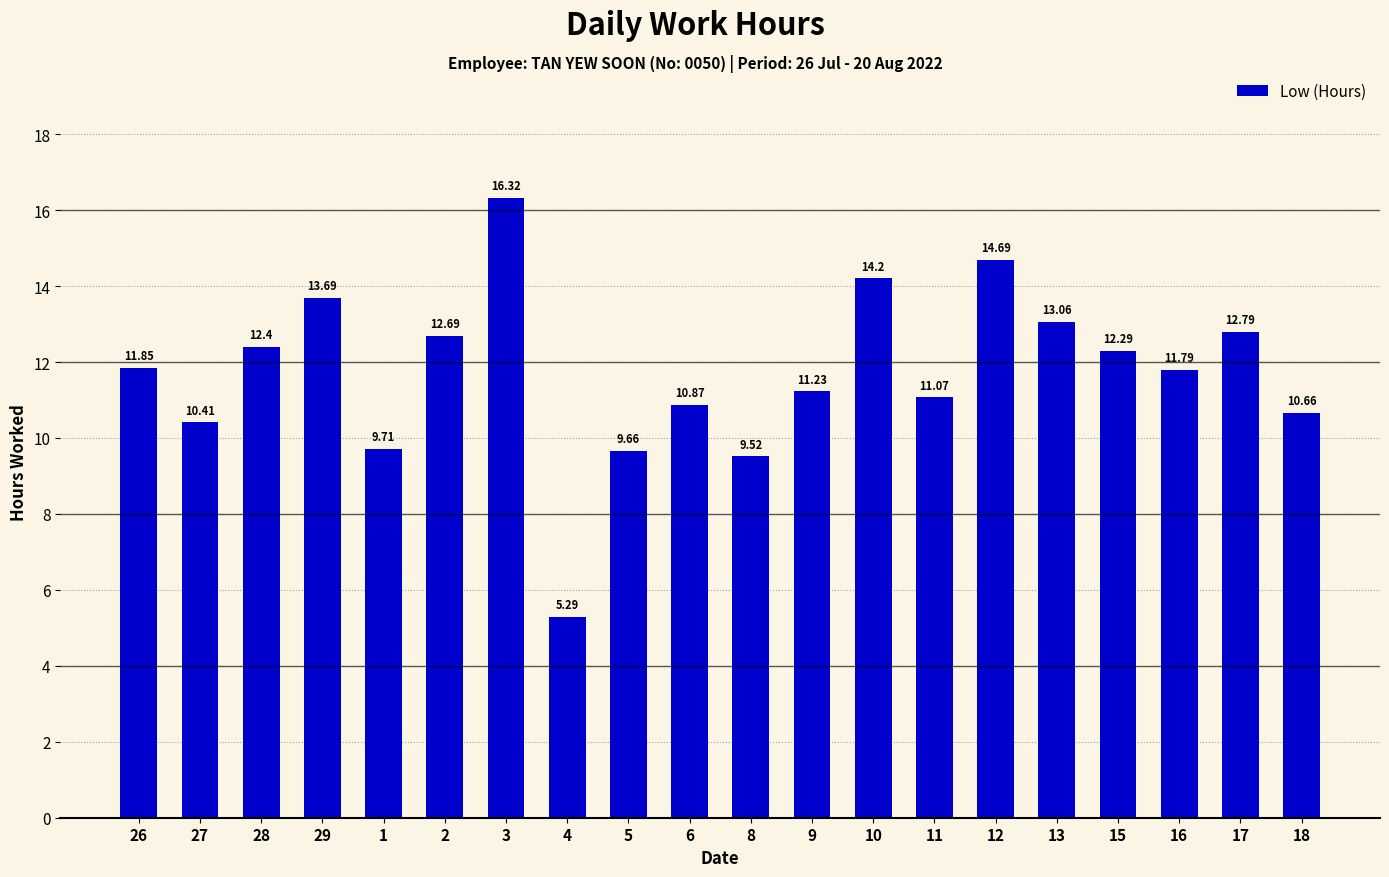

List the labels in order of value, smallest first.

4, 8, 5, 1, 27, 18, 6, 11, 9, 16, 26, 15, 28, 2, 17, 13, 29, 10, 12, 3